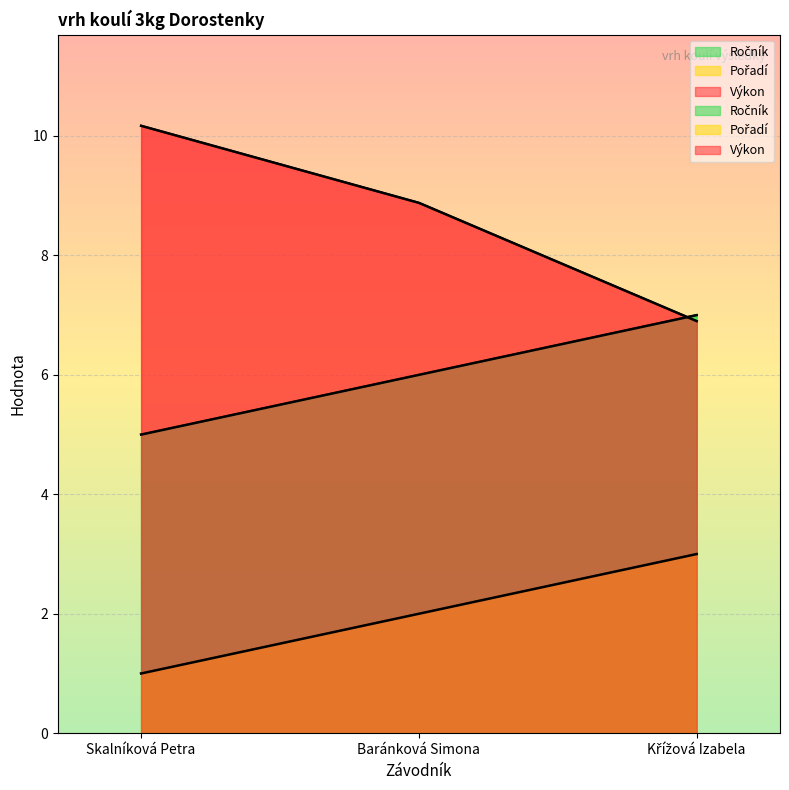

Is it true that Výkon equals 9.6 at Křížová Izabela?

False